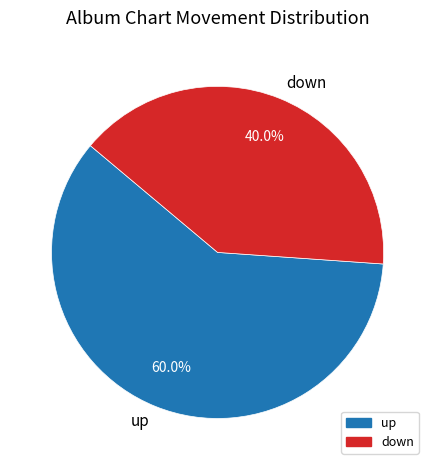

Rank the categories by value from highest to lowest.

up, down